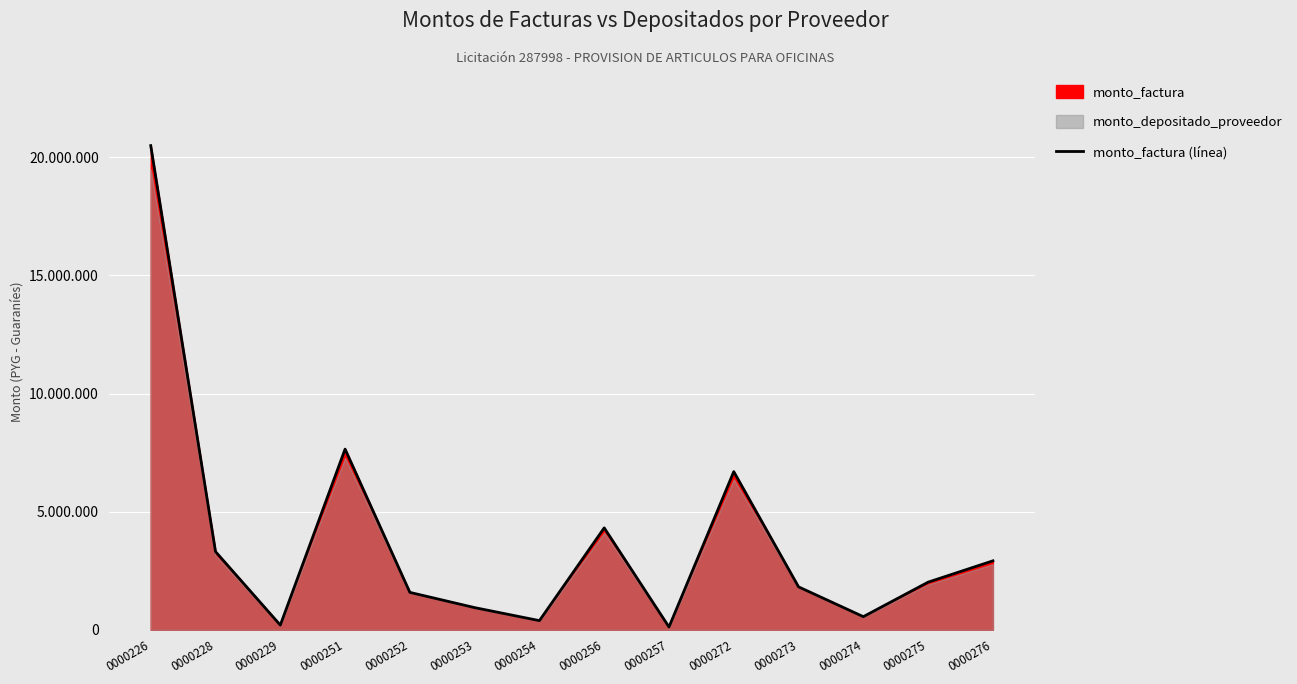

What is the greatest value displayed?

20492500